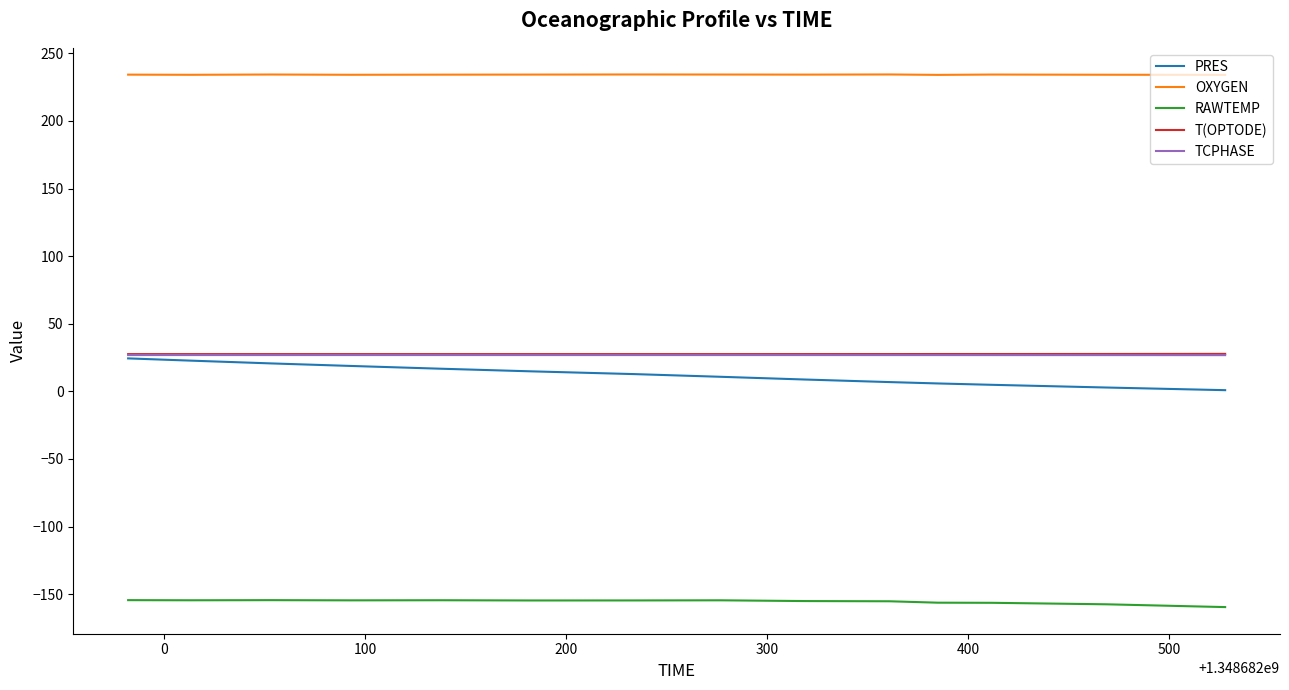

What is the highest value of the TCPHASE series?

26.9